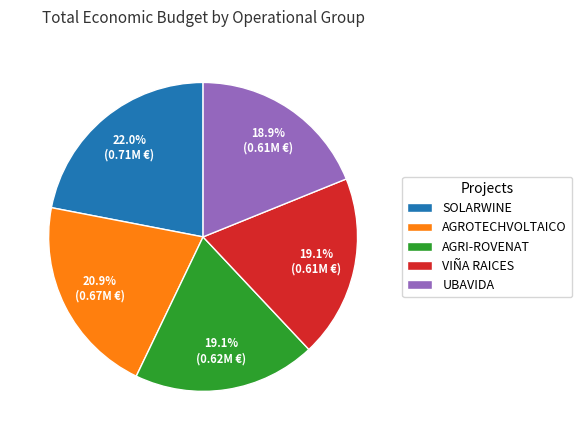

What is the largest slice in the pie chart?

SOLARWINE